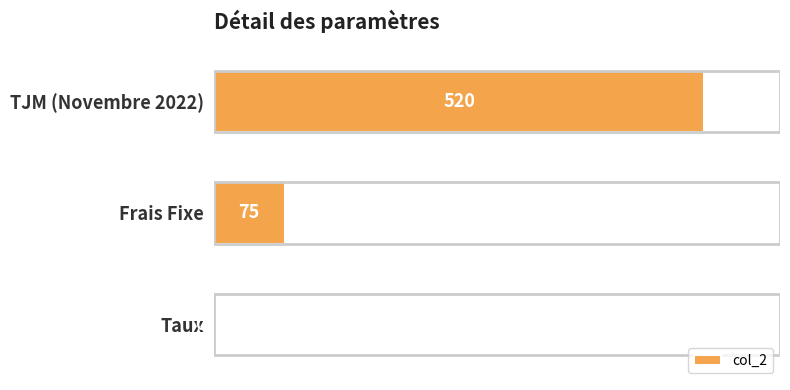

What is the sum of the values at Frais Fixe and TJM (Novembre 2022)?

595.0